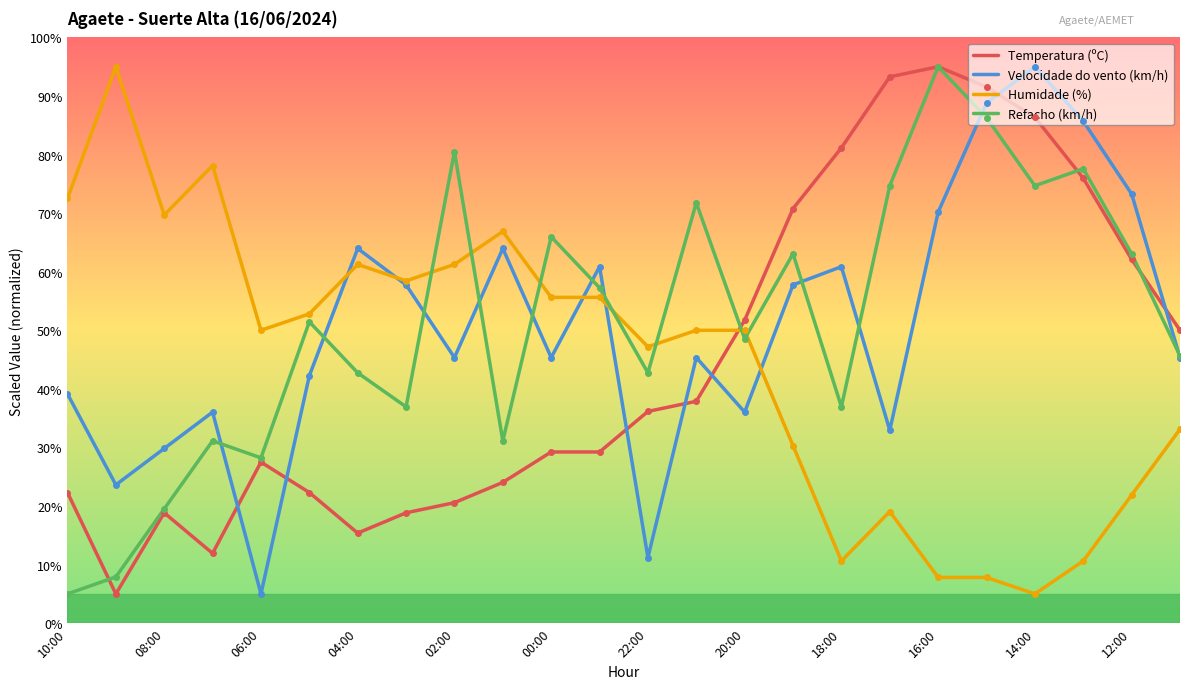

After their last crossing, which series has the higher values: Refacho (km/h) or Humidade (%)?

Refacho (km/h)